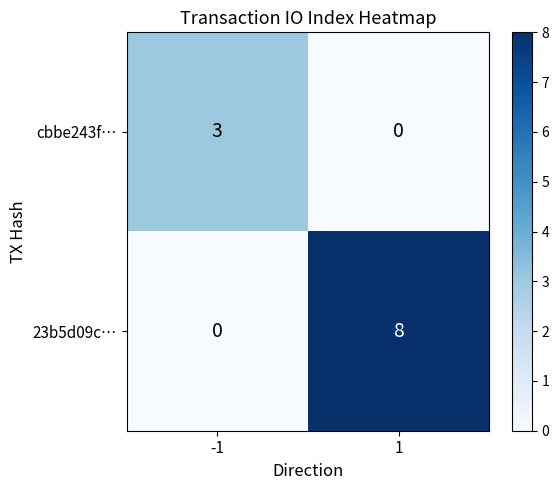

What is the greatest value displayed?

8